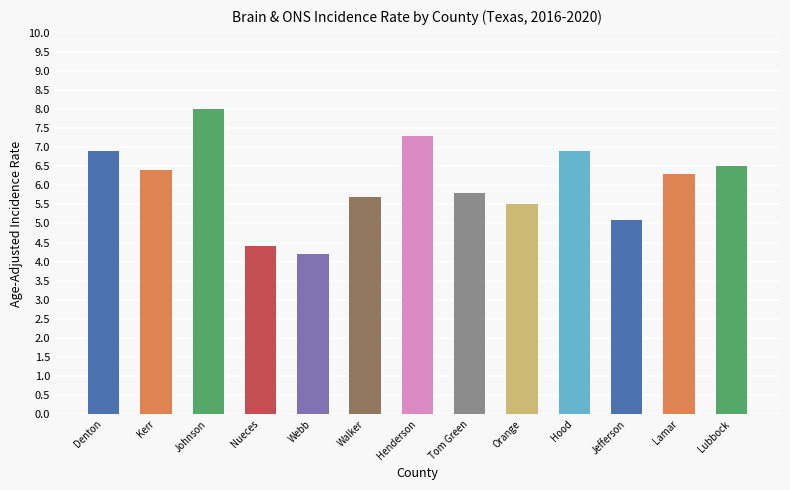

Reading left to right, what are all the values shown in this chart?

6.9	6.4	8.0	4.4	4.2	5.7	7.3	5.8	5.5	6.9	5.1	6.3	6.5